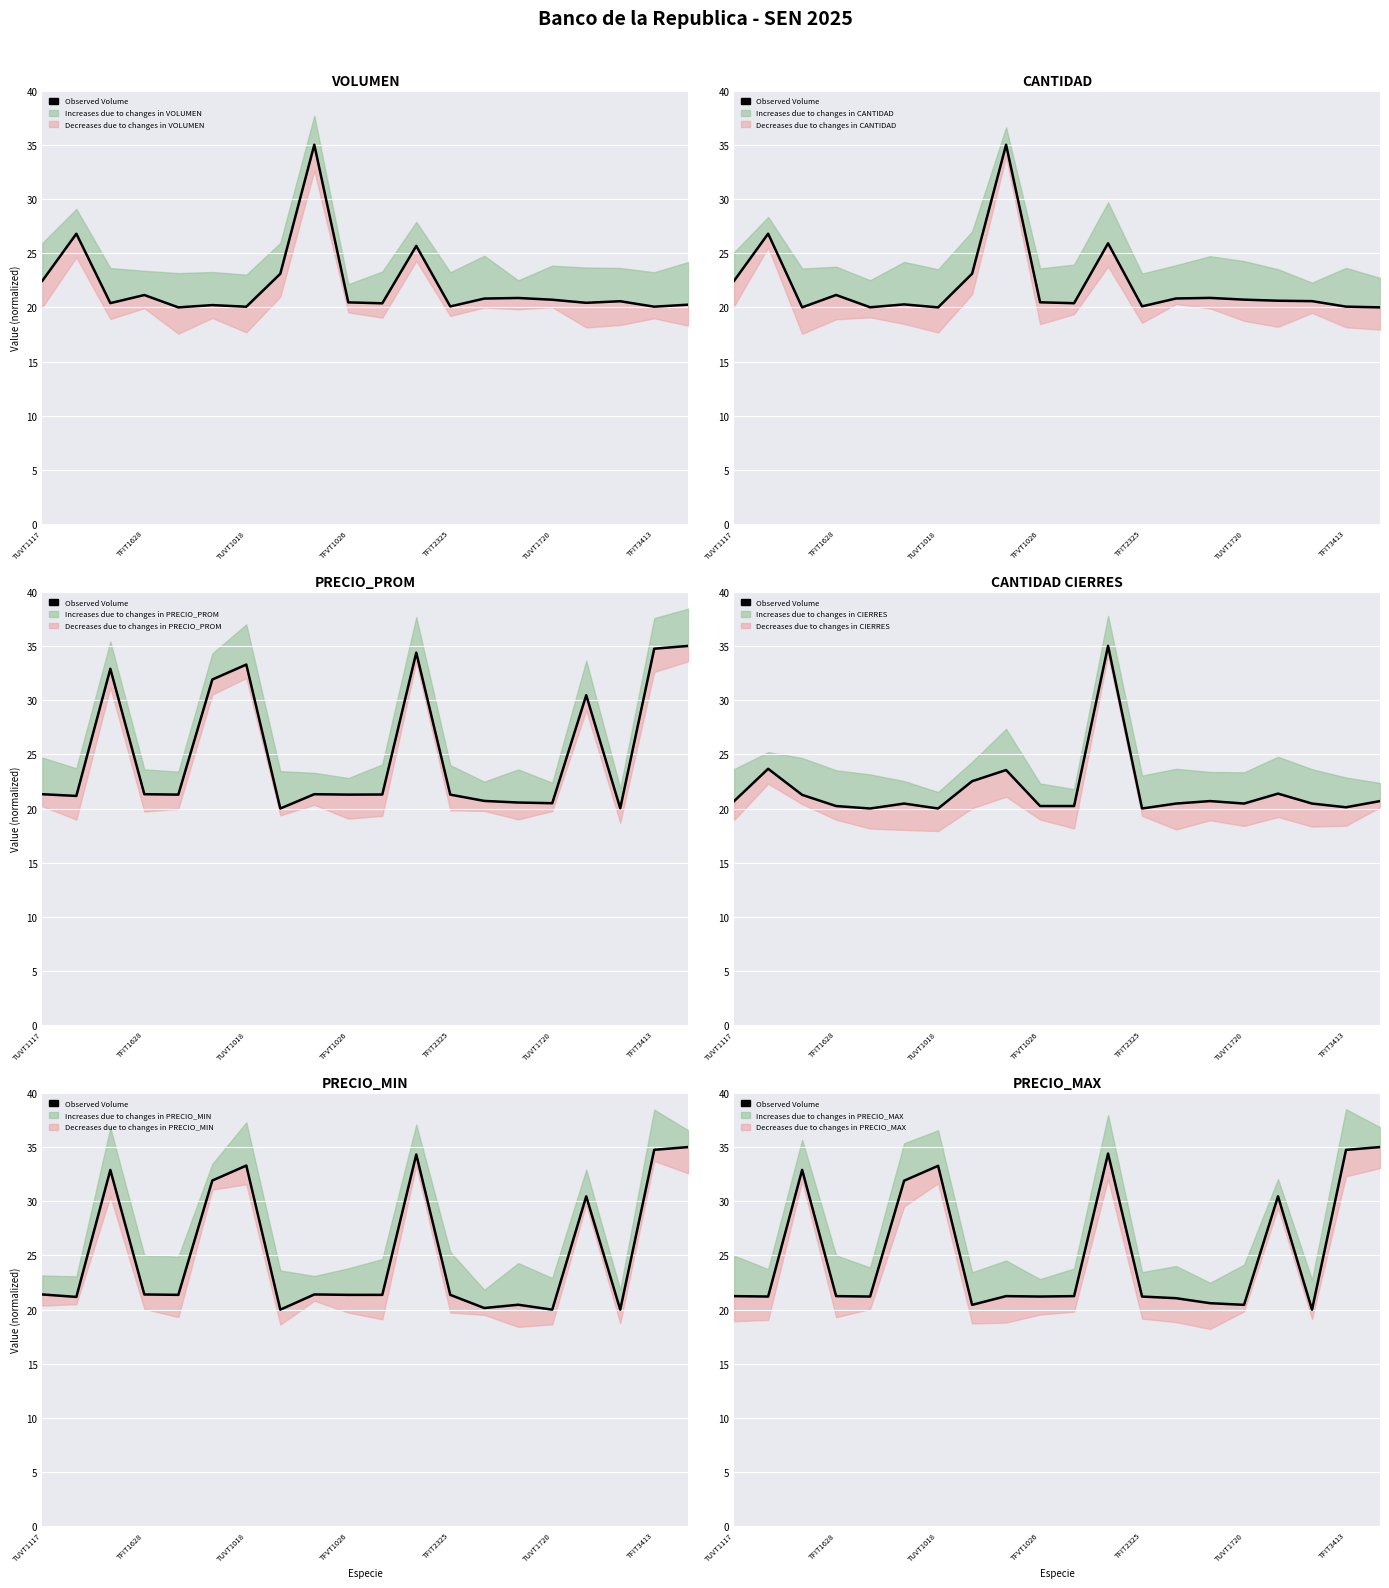

Reading left to right, transcribe all the data shown in this chart.

21.2	21.2	32.9	21.2	21.2	31.9	33.3	20.4	21.2	21.2	21.2	34.4	21.2	21.1	20.6	20.4	30.5	20.0	34.7	35.0